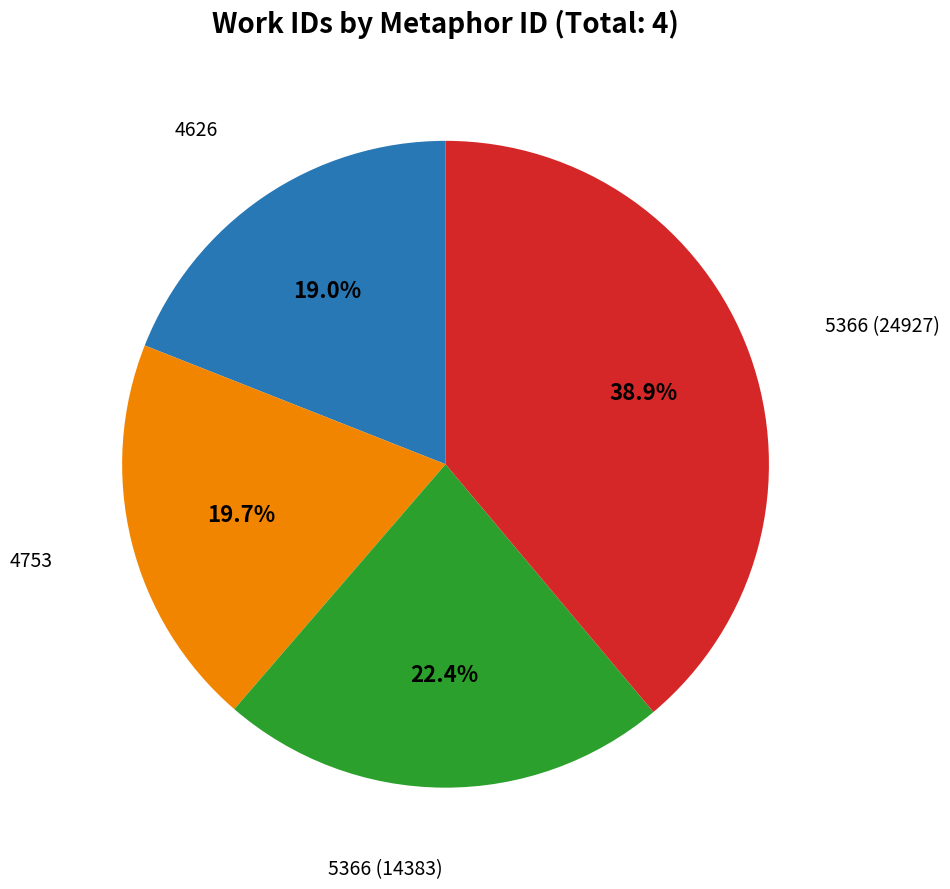

Is there any slice that represents more than half of the pie?

No